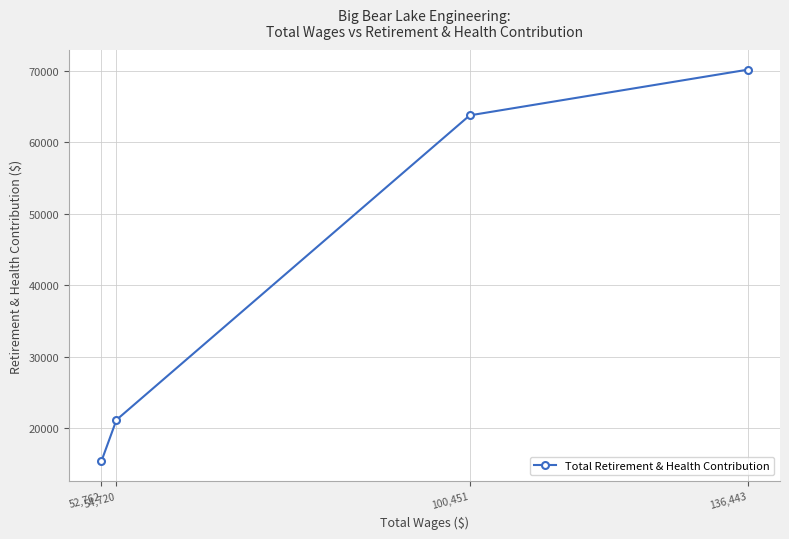

What is the label of the 2nd point from the right?

100,451